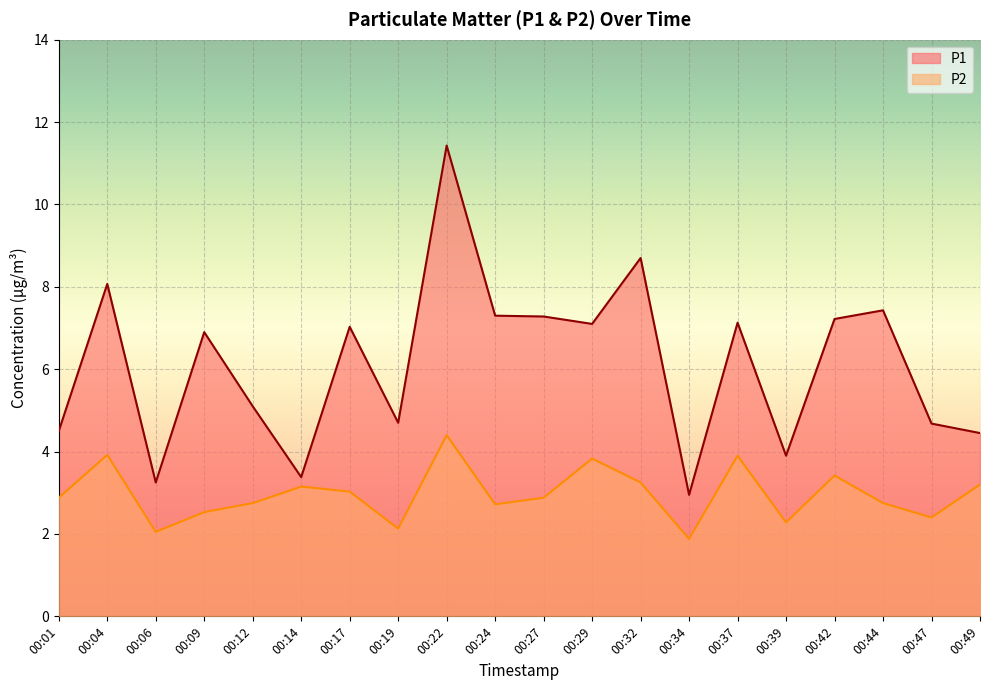

What is the sum of the P1 values at 00:49 and 00:14?

7.8